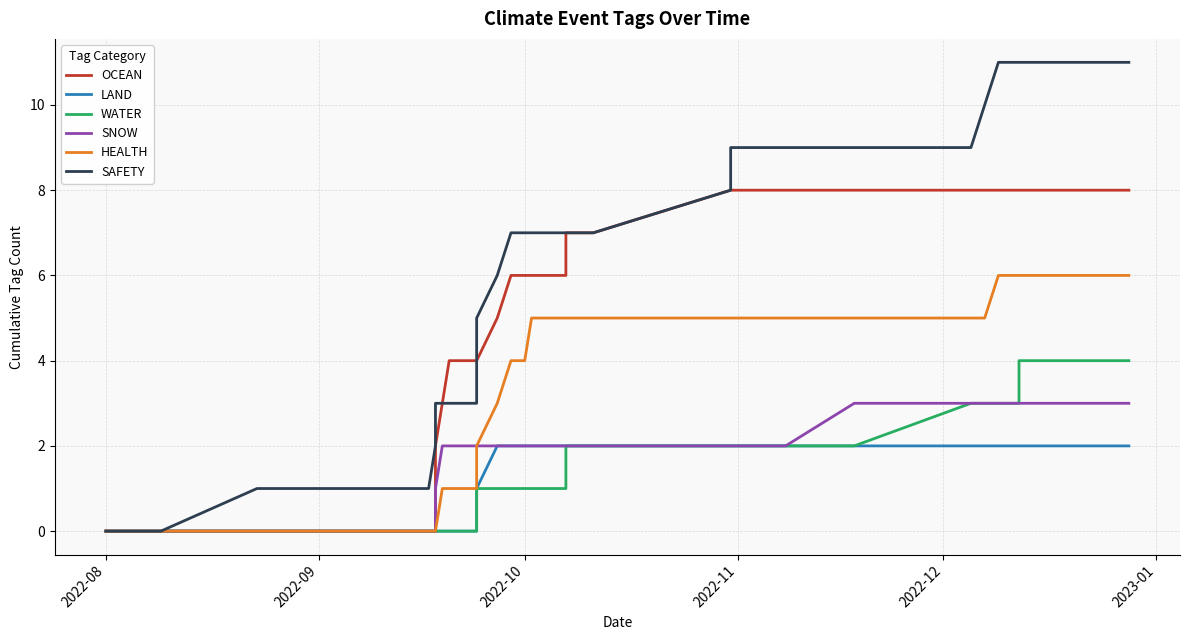

Which series has the largest total across all categories?

SAFETY